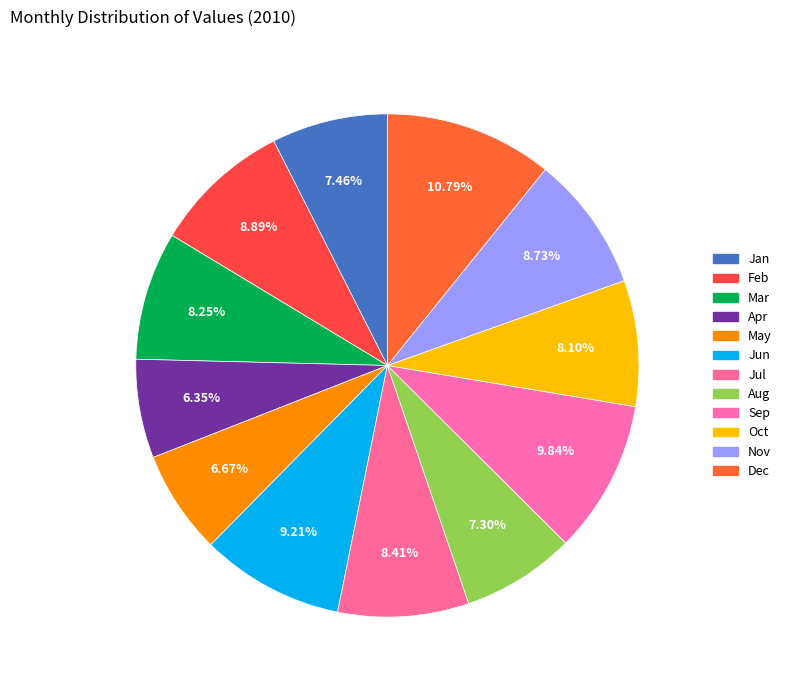

To the nearest percent, what percentage of the pie is Aug?

7%